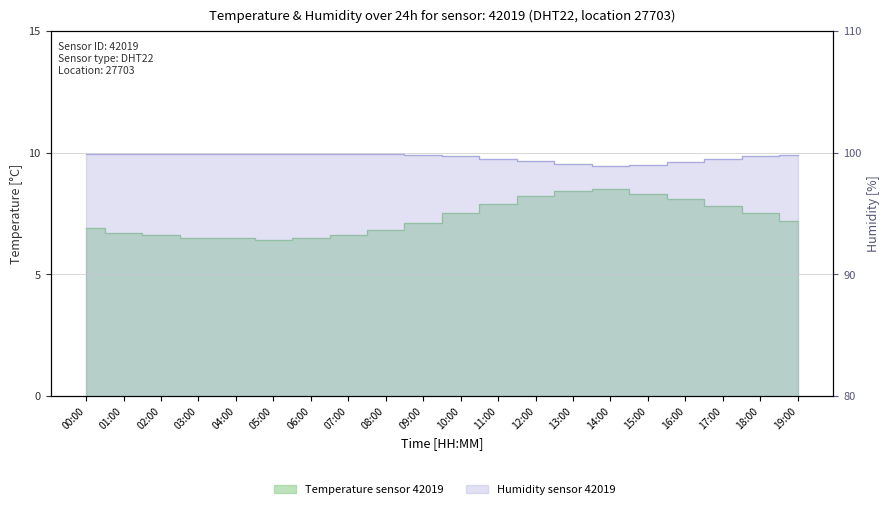

What is the label of the 20th point from the right?

00:00